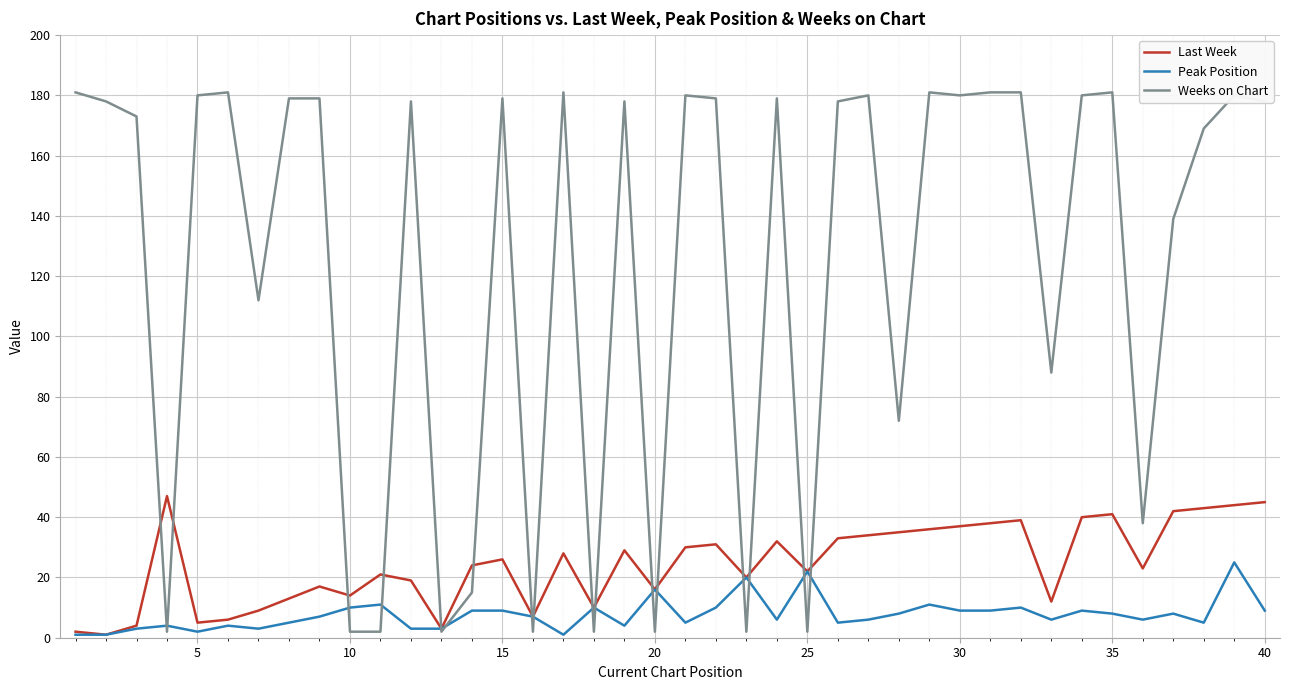

Which series has the widest spread of values?

Weeks on Chart